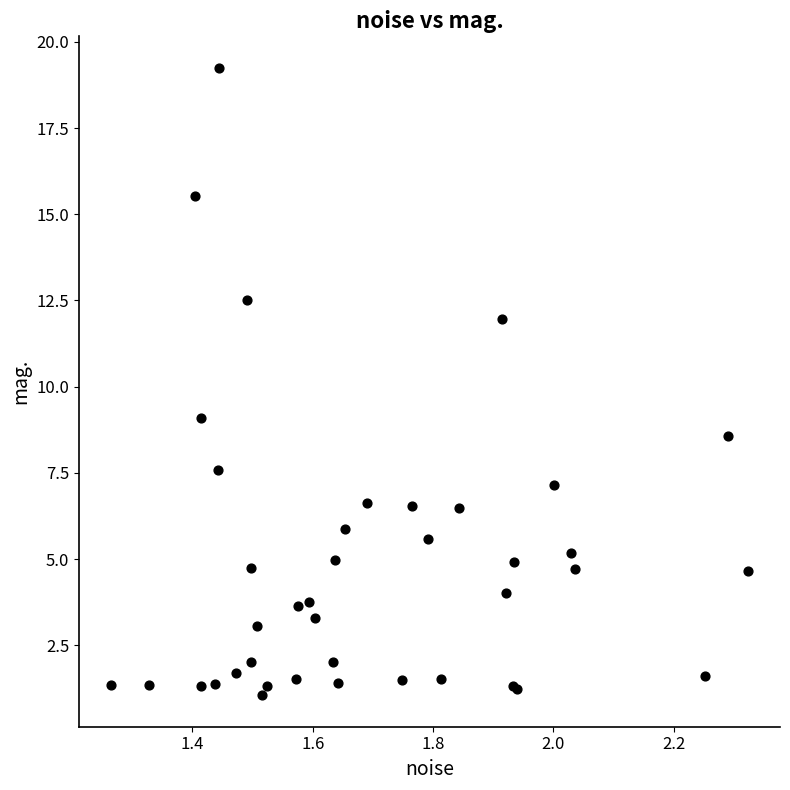

What Y value in the scatter plot is closest to 10?

9.1